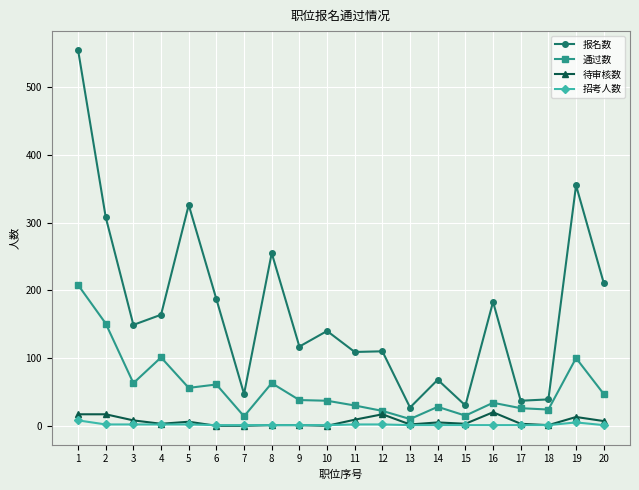

True or false: 招考人数 has more than 0 interior local peaks.

True